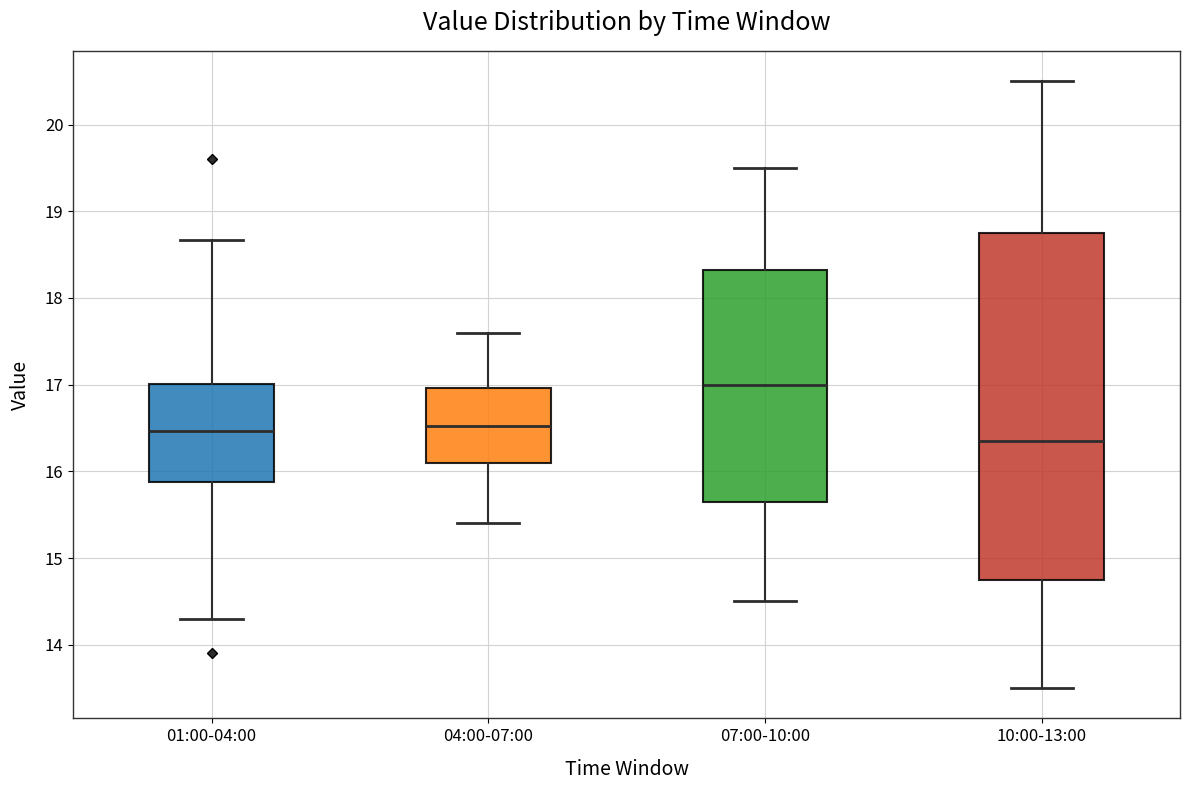

Which box has the lowest median line?

10:00-13:00